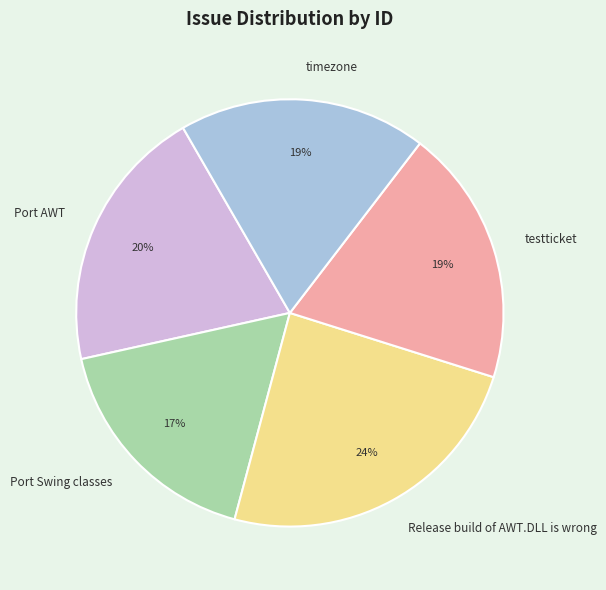

What is the ratio of the value at timezone to the value at Port Swing classes?

1.1